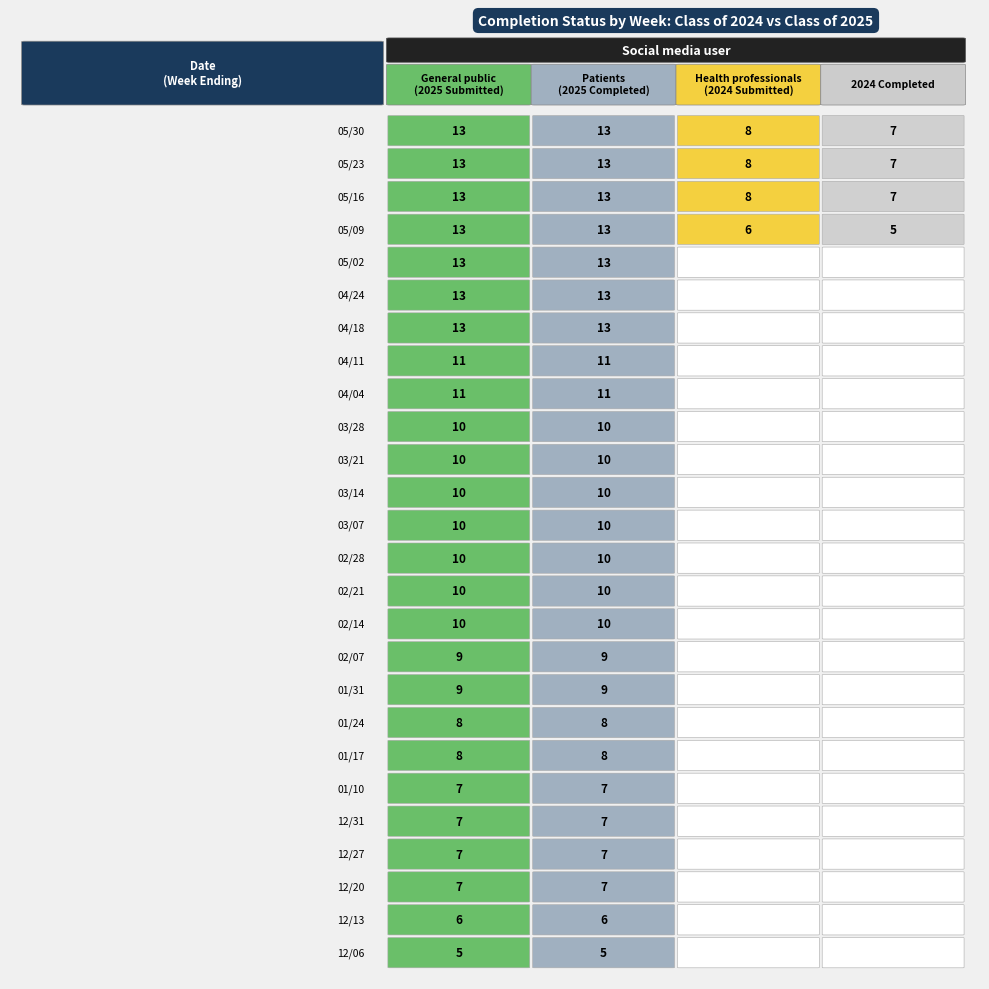

At which category is the sum across all series the highest?

05/16